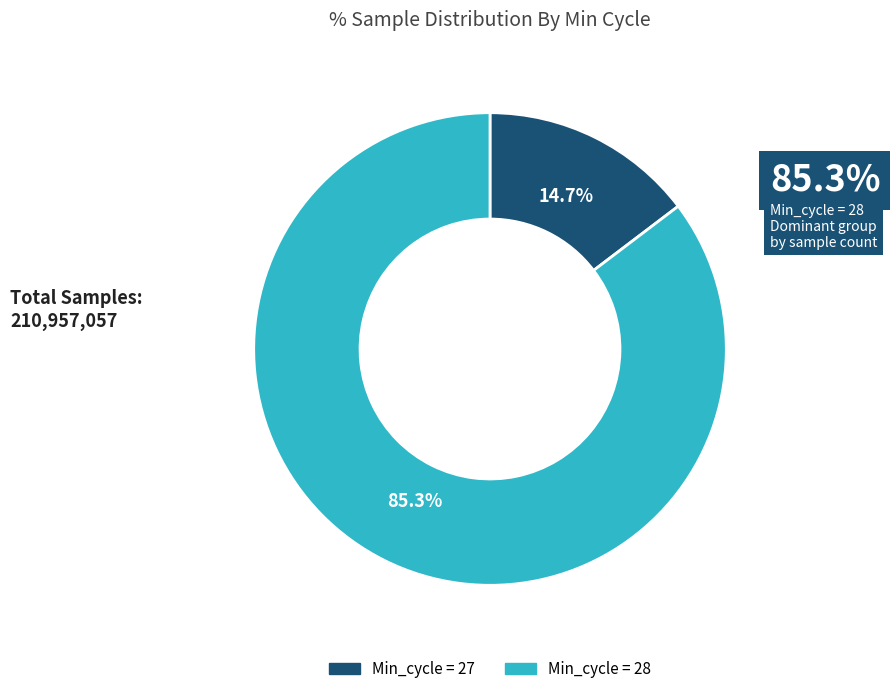

Does any single category account for the majority?

Yes